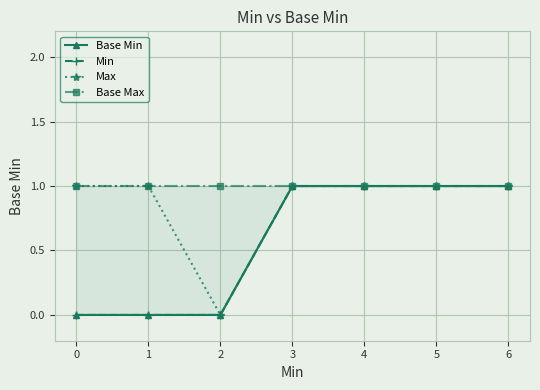

The value of Base Max at 1 is 1. True or false?

False